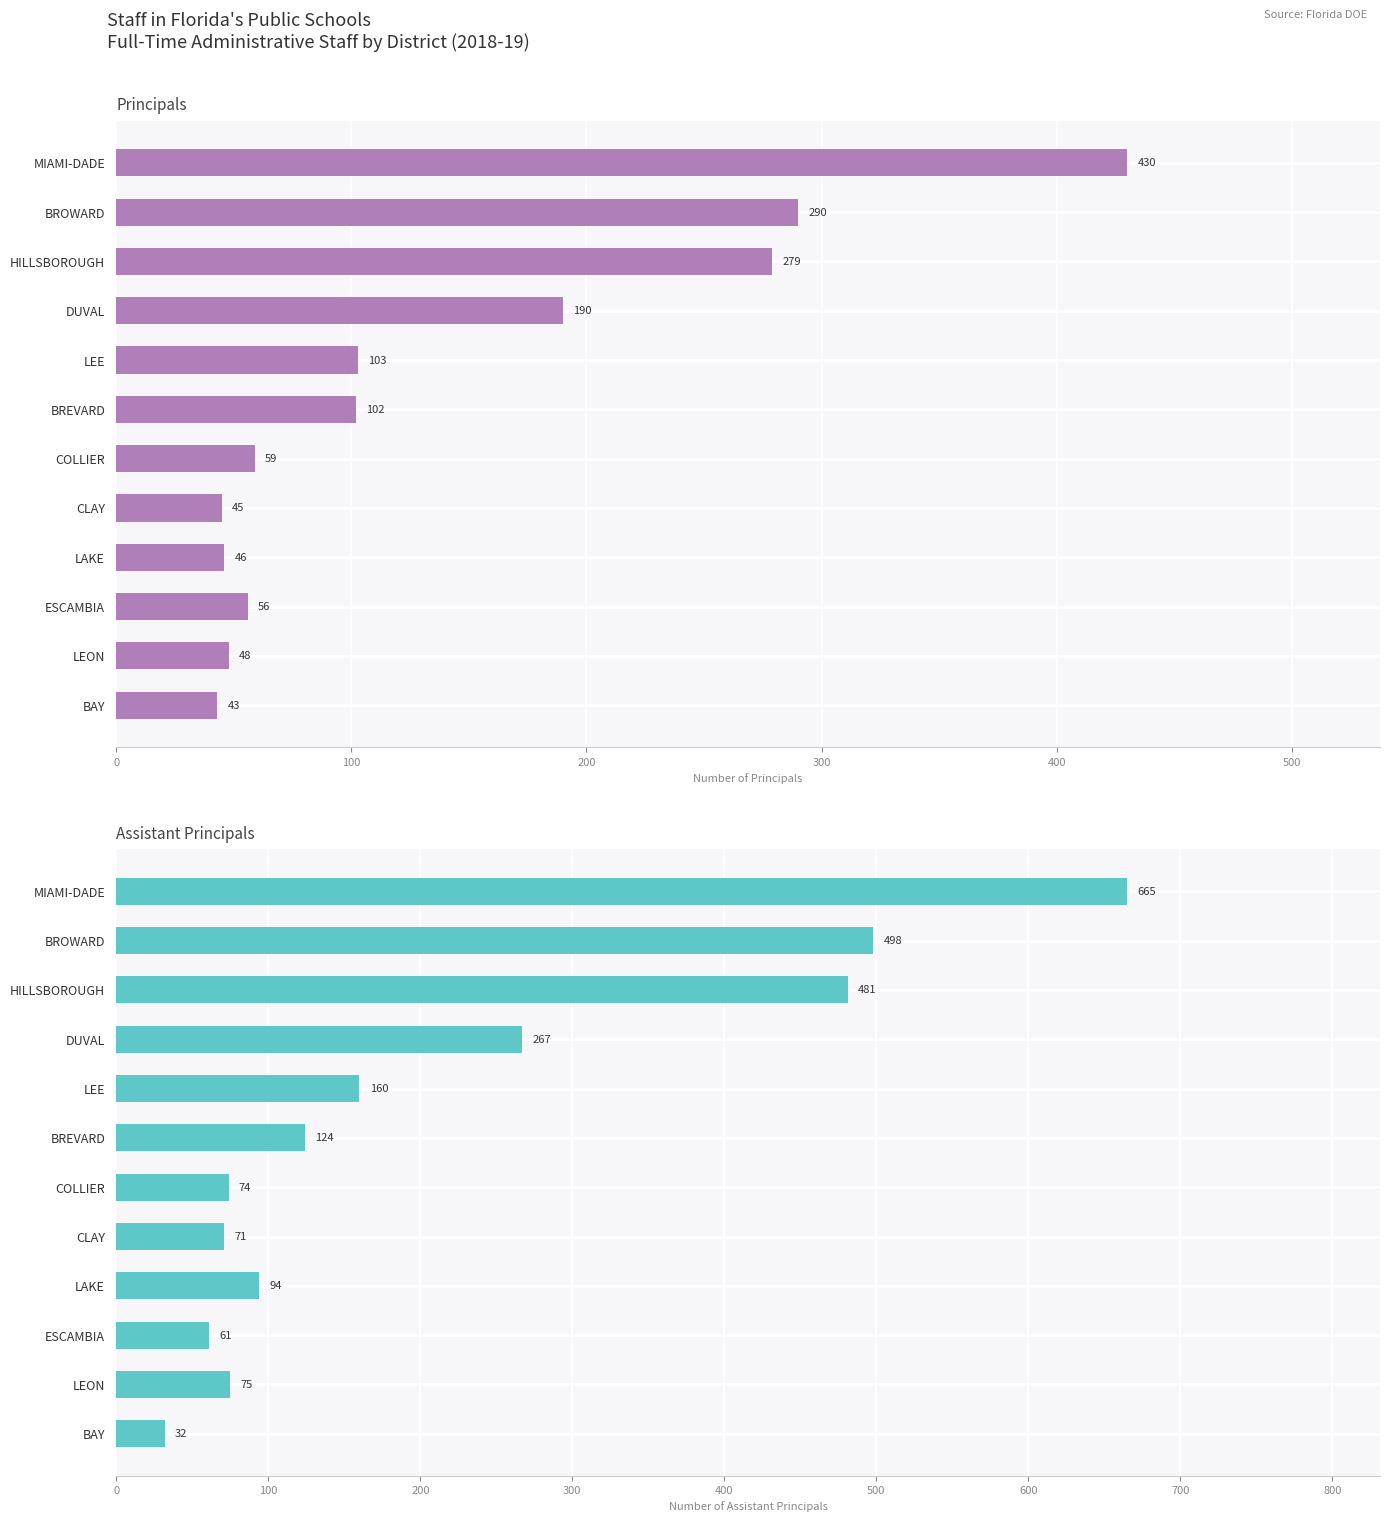

Read the Principals value at ESCAMBIA.

56